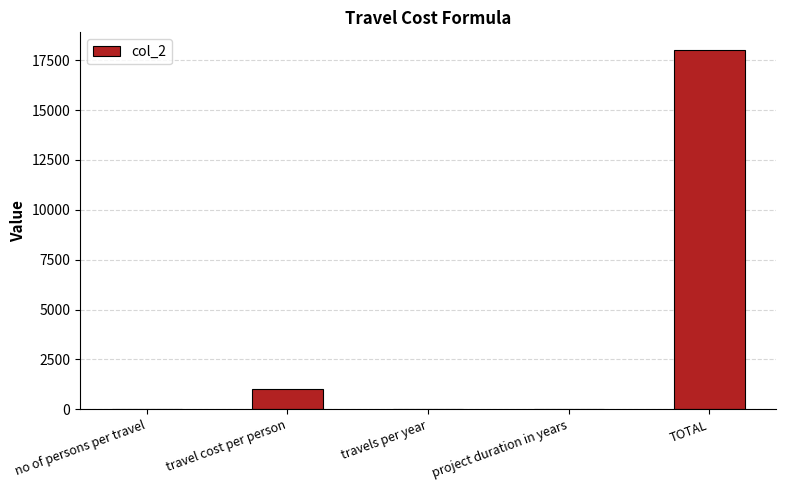

What is the average value?

3802